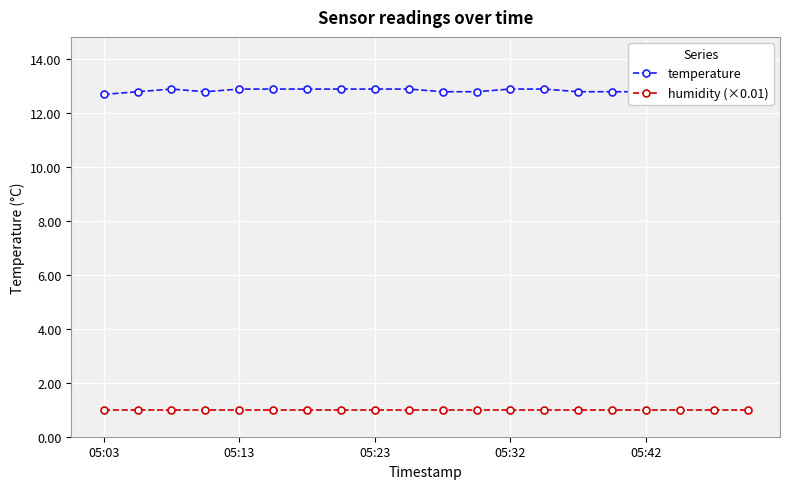

Is this an area chart (filled region under the line)?

No